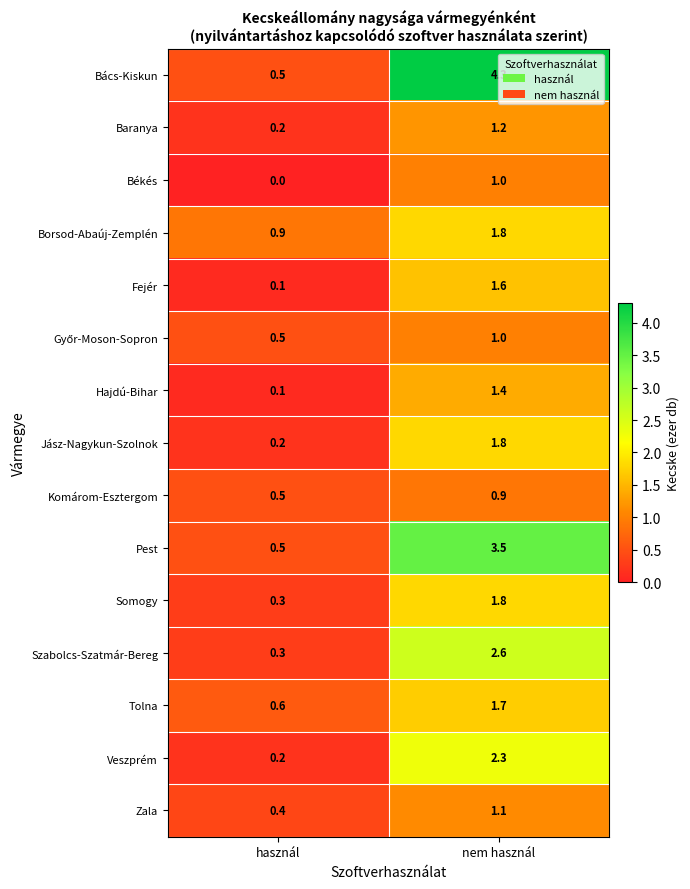

How many values in the Bács-Kiskun series exceed 4?

1